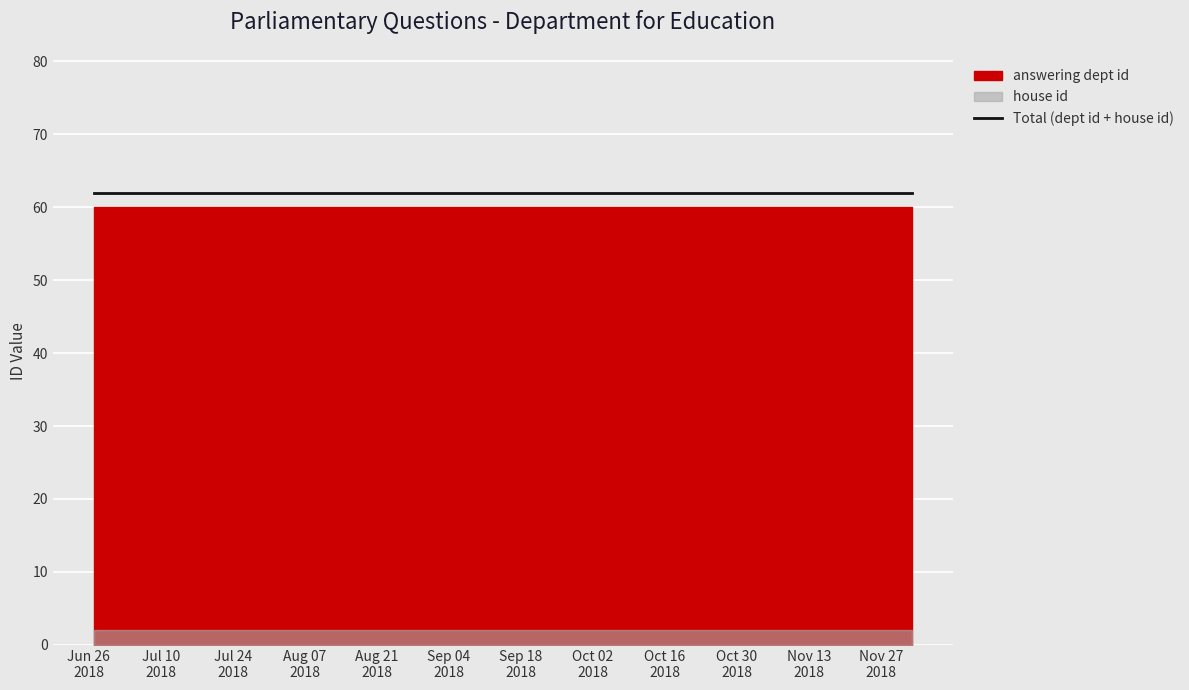

Read the answering dept id value at 2018-11-30.

60